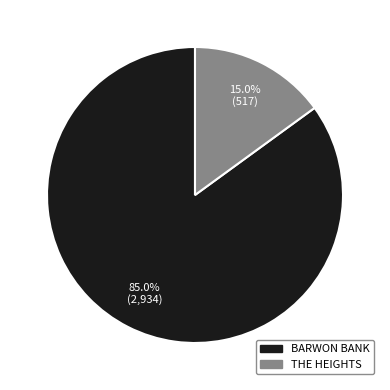

True or false: THE HEIGHTS accounts for 15% of the total.

True